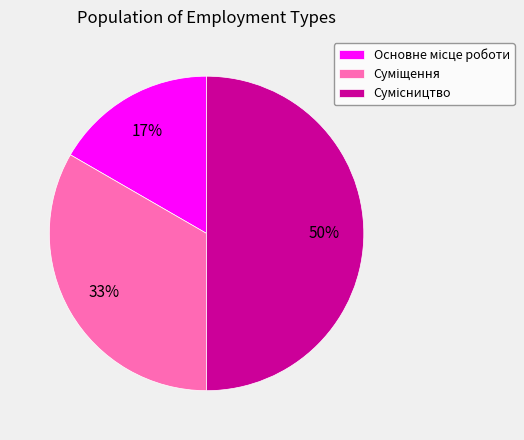

To the nearest percent, what is the difference between the largest and smallest slice percentages?

33%